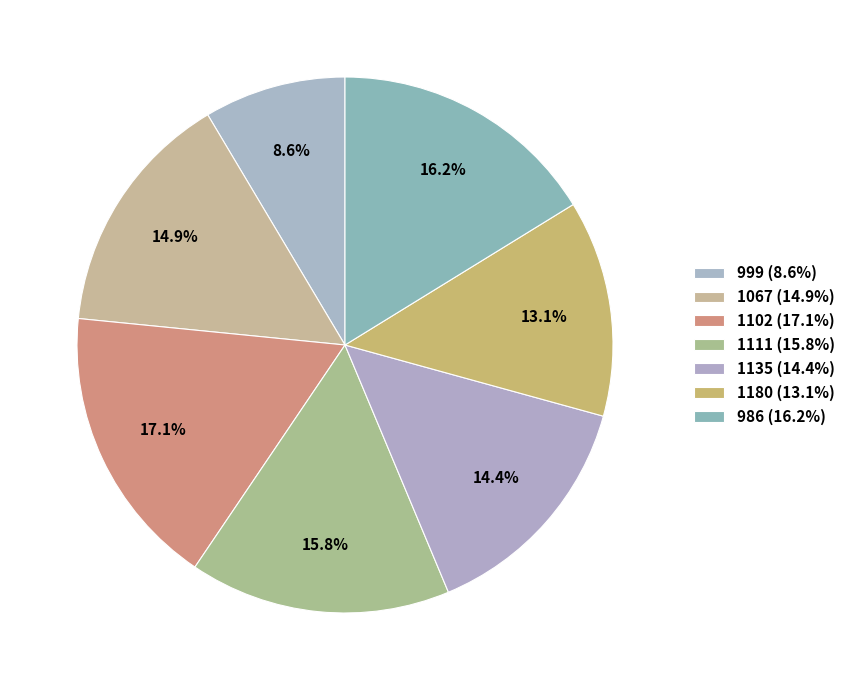

Combined, what portion of the pie is 1180 and 1135?

27.5%